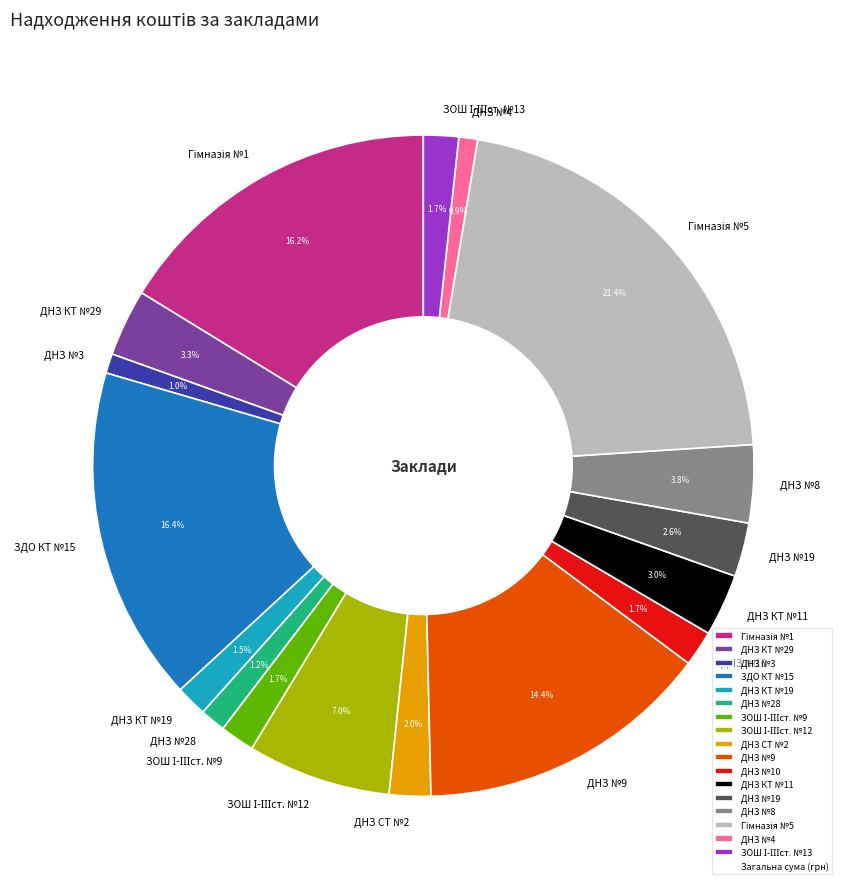

What is the ratio of the value at ДНЗ СТ №2 to the value at ДНЗ КТ №29?

0.6